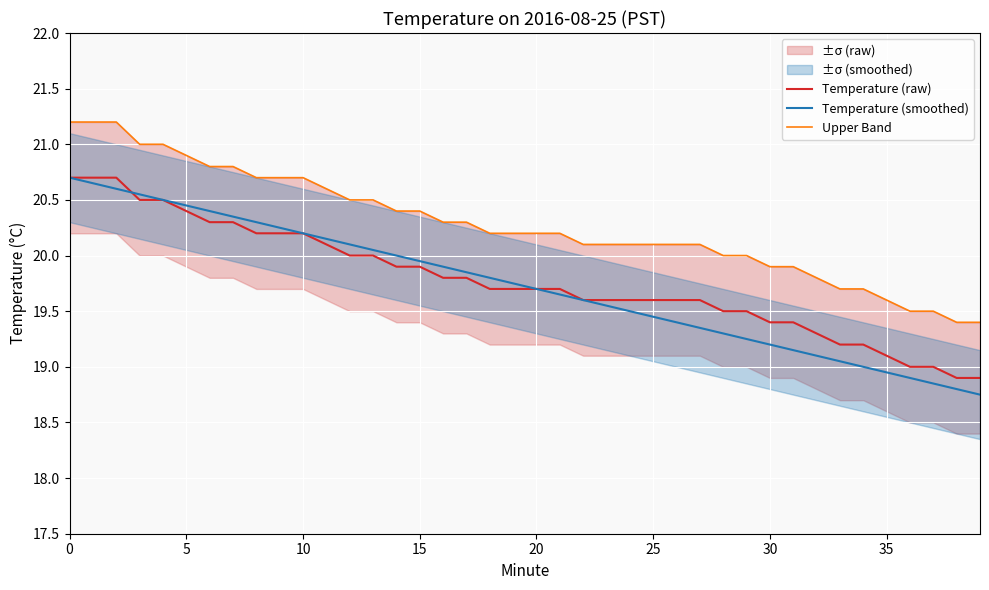

What is the label of the 27th point from the right?

13